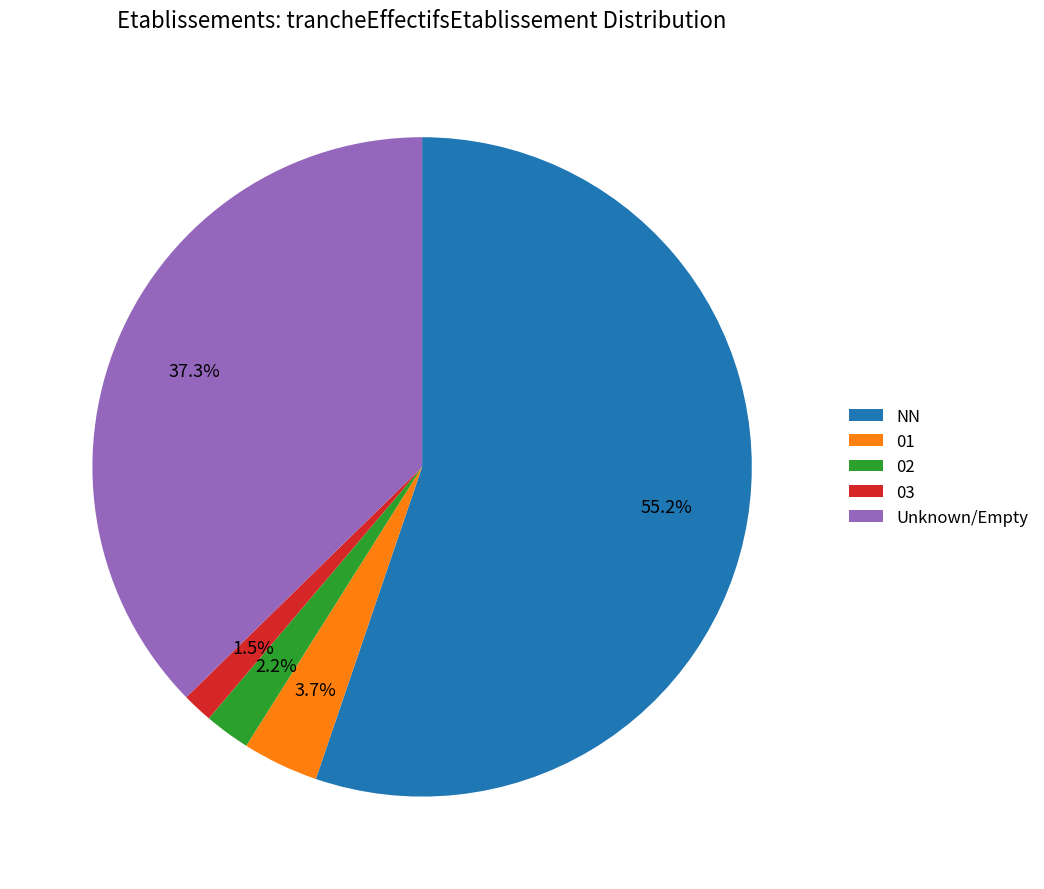

What is the smallest slice in the pie chart?

03